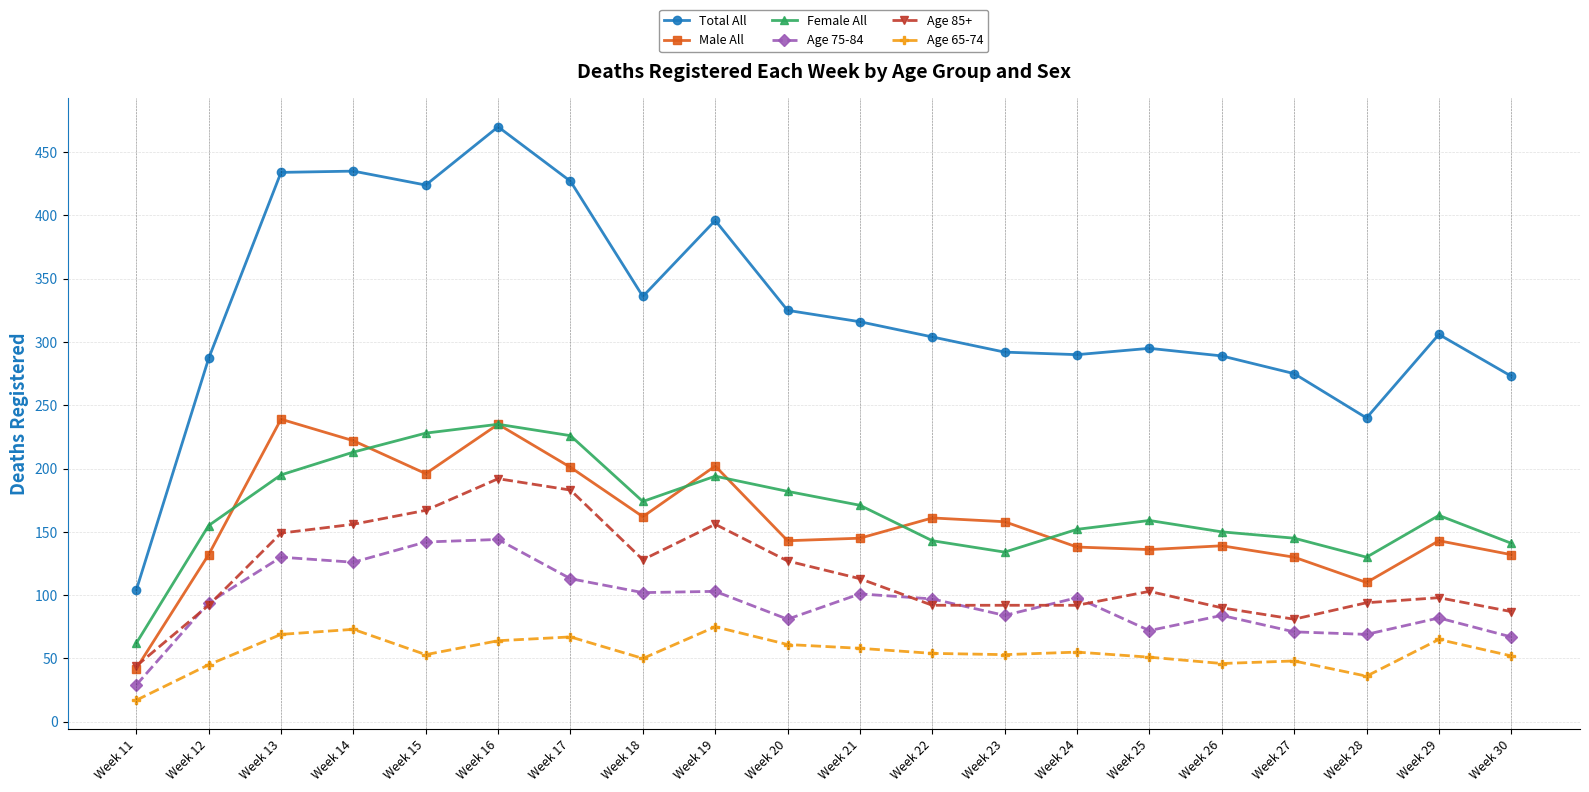

What is the difference between the Female All values at Week 14 and Week 22?

70